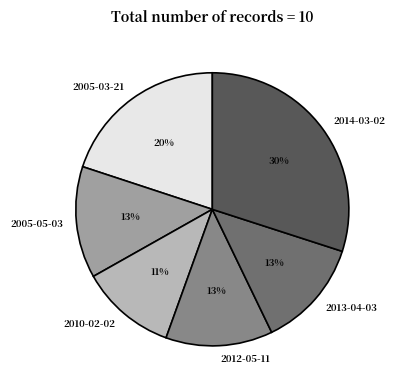

Approximately how many times larger is the value at 2005-03-21 compared to 2014-03-02?

0.7